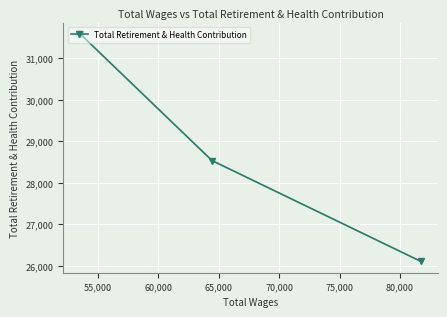

How many series are shown in this chart?

1